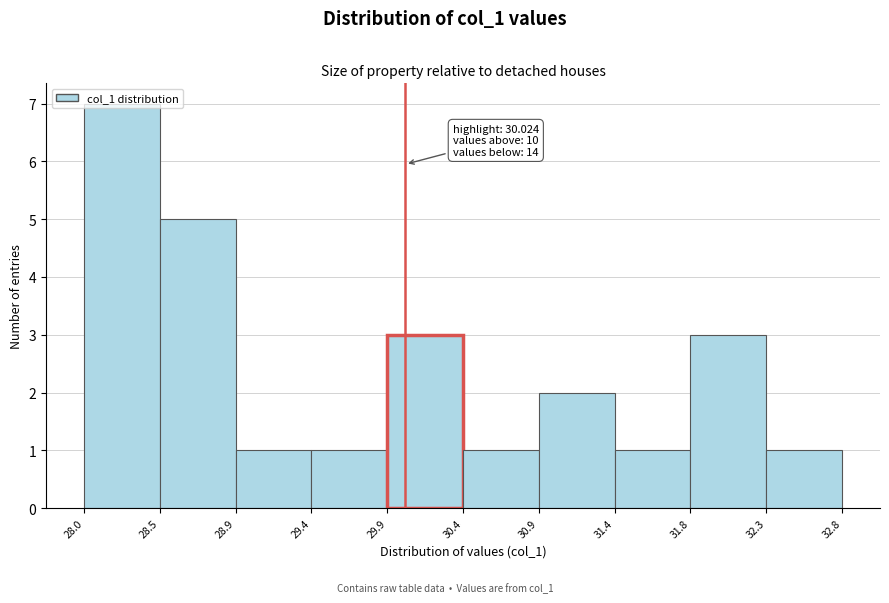

Over which range of the x-axis is the bar tallest?

28.0 to 28.5